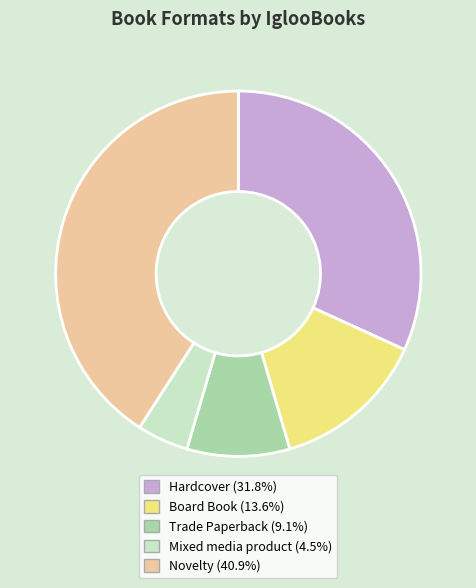

How many segments does this pie chart have?

5